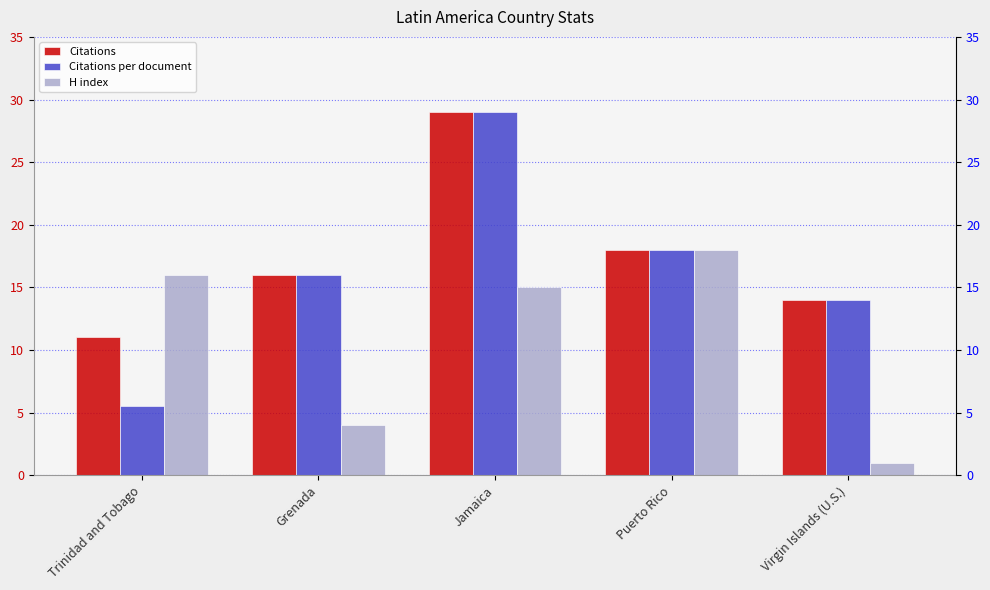

Reading left to right, what are all the values shown in this chart?

Citations: 11.0	16.0	29.0	18.0	14.0
Citations per document: 5.5	16.0	29.0	18.0	14.0
H index: 16.0	4.0	15.0	18.0	1.0